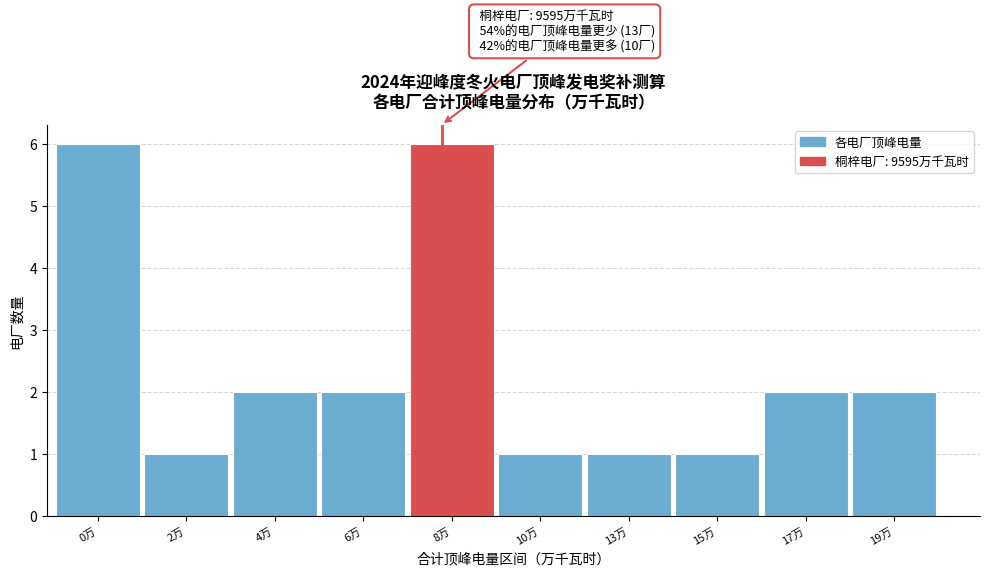

Reading right to left, what are all the values shown in this chart?

19万=2	17万=2	15万=1	13万=1	10万=1	8万=6	6万=2	4万=2	2万=1	0万=6